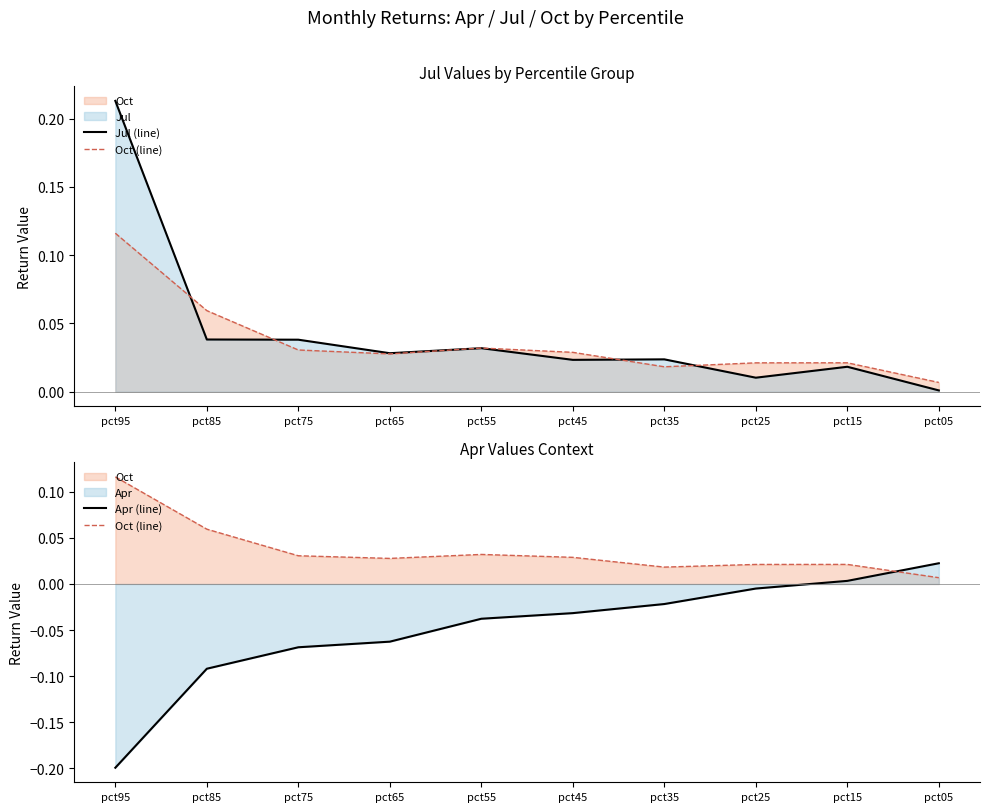

What is the greatest value displayed?

0.2